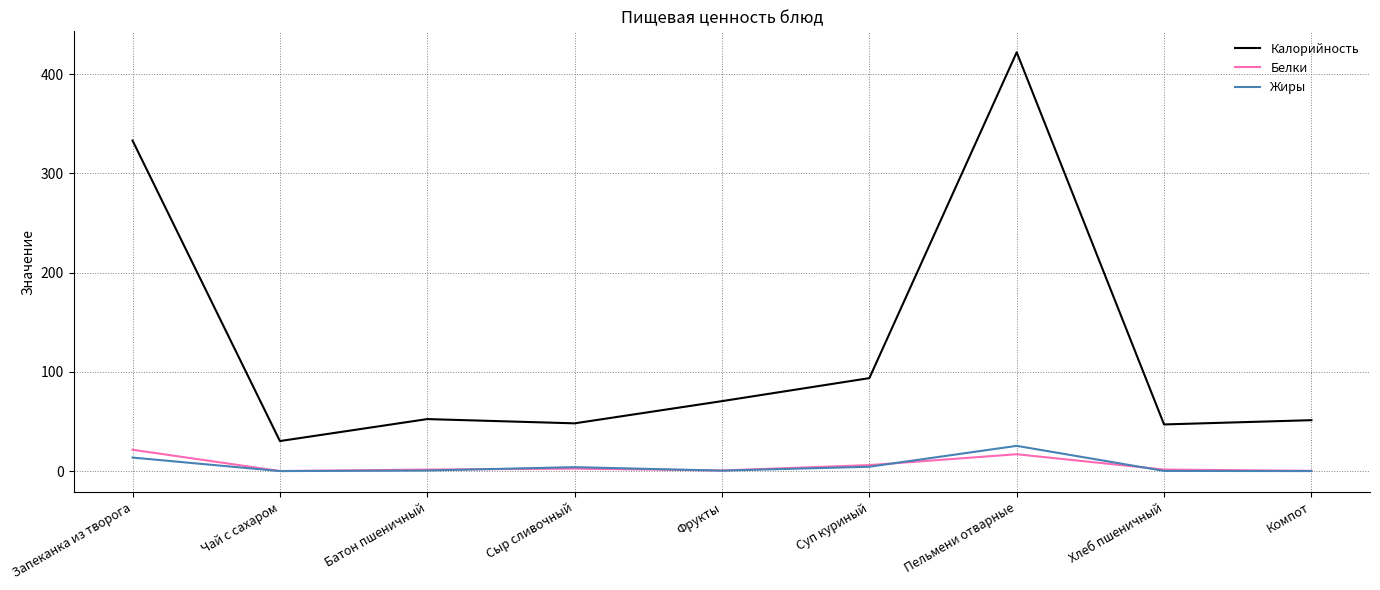

True or false: Калорийность and Жиры intersect in this chart.

False